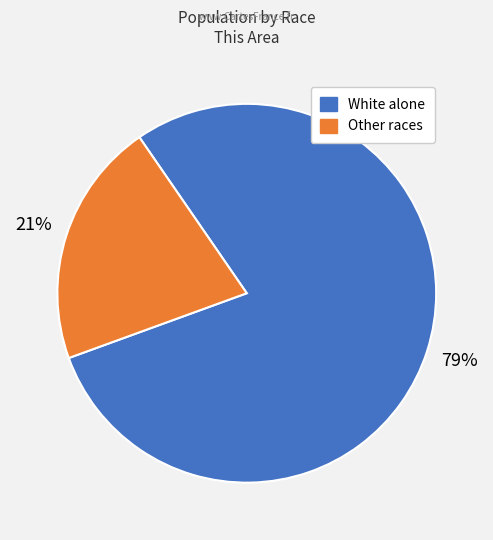

How many slices are in this pie chart?

2